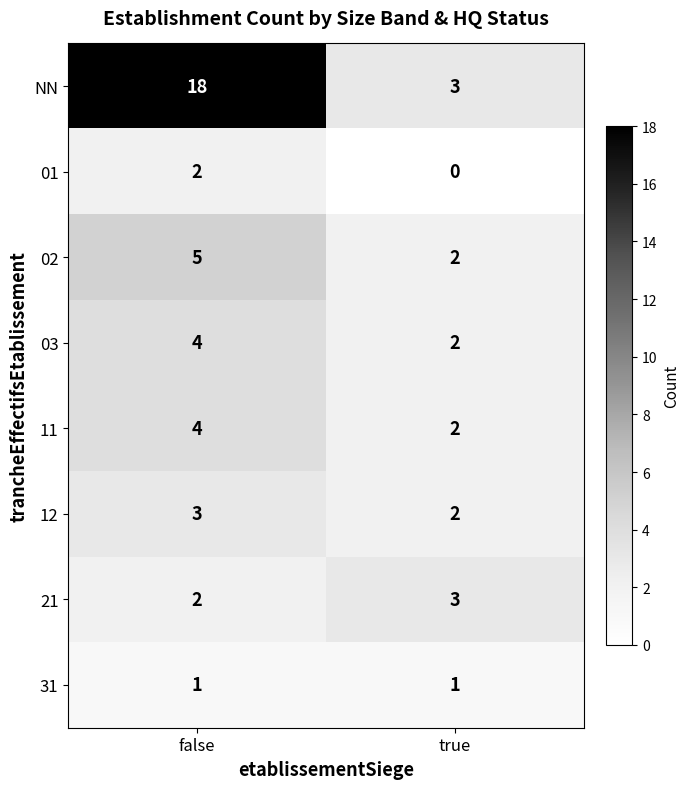

The value of 03 at true is 2. True or false?

True